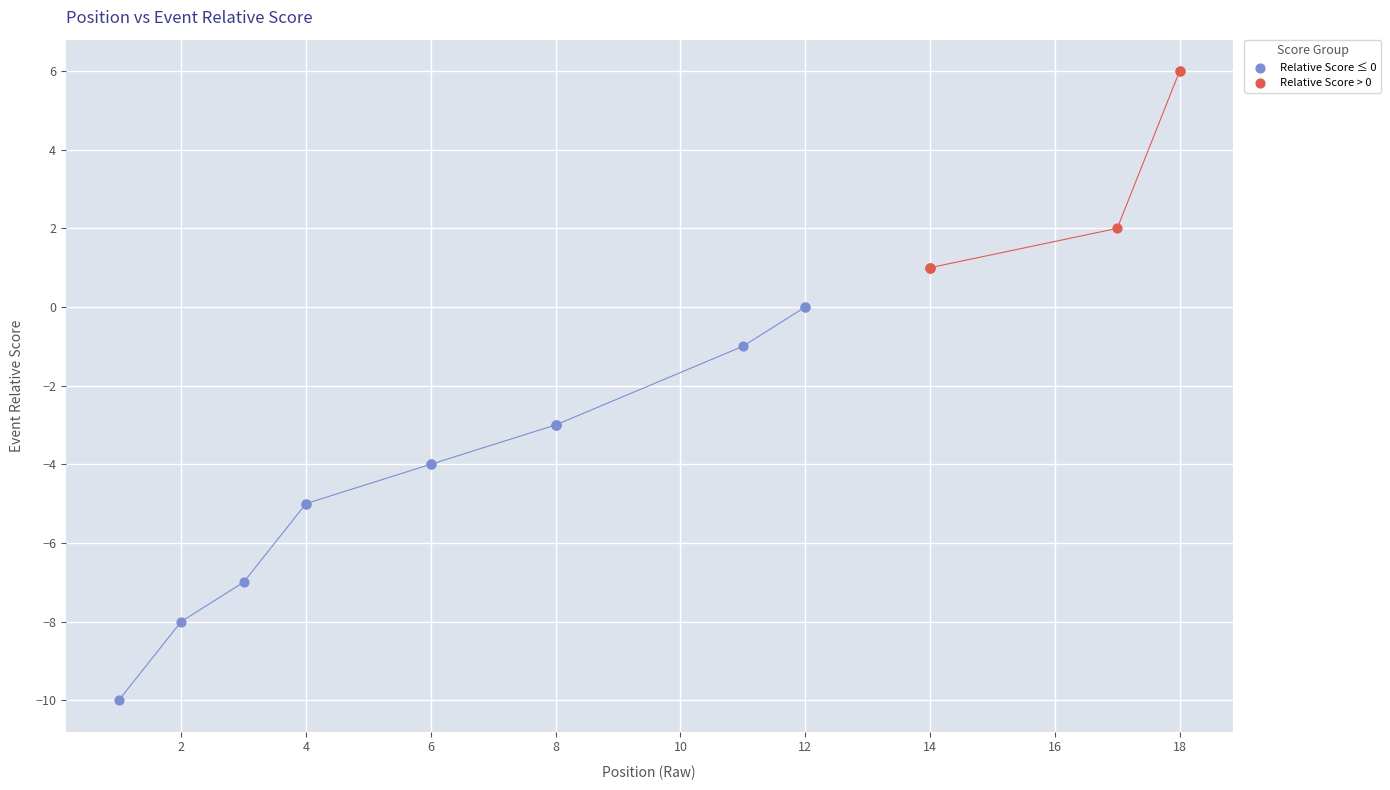

Which series reaches the maximum Y coordinate?

Relative Score > 0